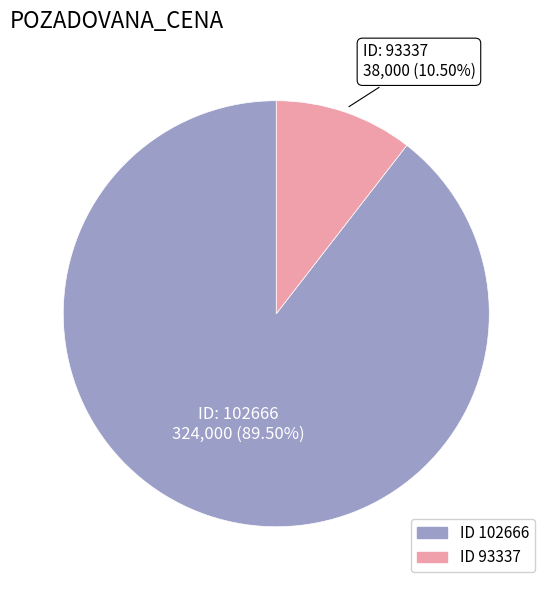

Is there a majority slice in this chart?

Yes